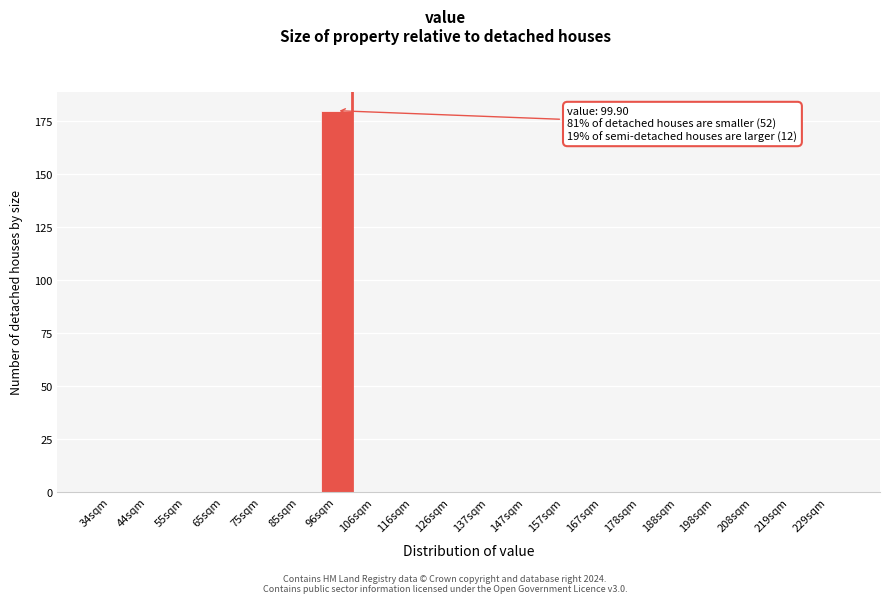

Reading left to right, what are all the values shown in this chart?

34sqm=0	44sqm=0	55sqm=0	65sqm=0	75sqm=0	85sqm=0	96sqm=180	106sqm=0	116sqm=0	126sqm=0	137sqm=0	147sqm=0	157sqm=0	167sqm=0	178sqm=0	188sqm=0	198sqm=0	208sqm=0	219sqm=0	229sqm=0